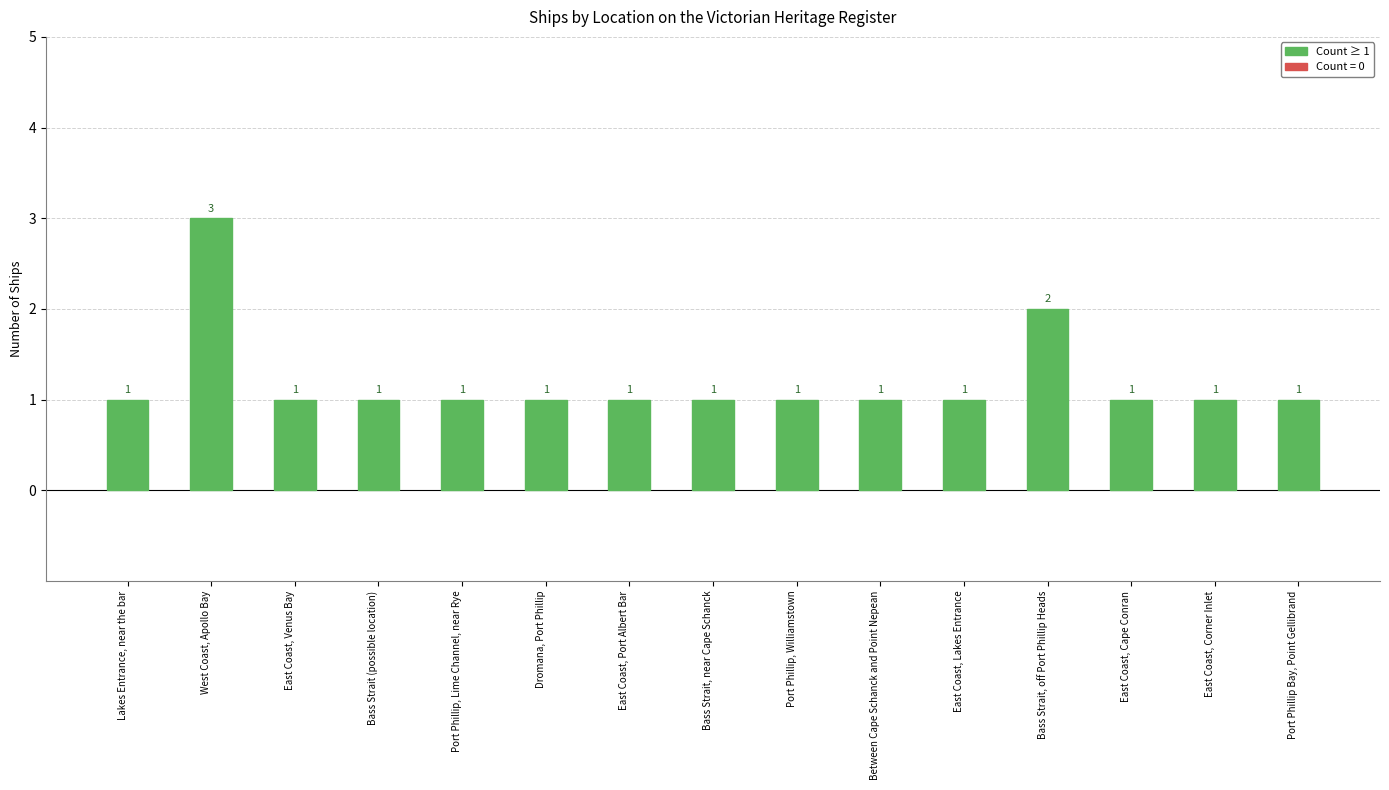

Reading left to right, what are all the values shown in this chart?

1	3	1	1	1	1	1	1	1	1	1	2	1	1	1